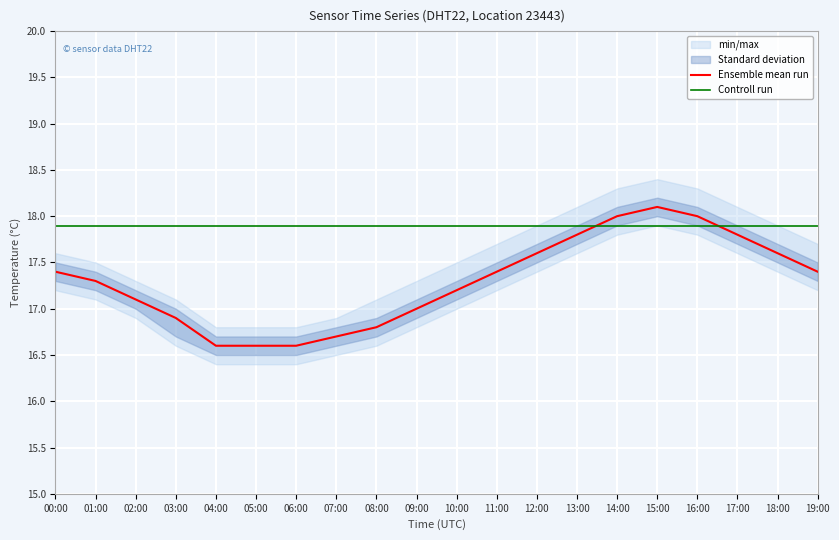

Where does the Ensemble mean run series first go above 17?

00:00